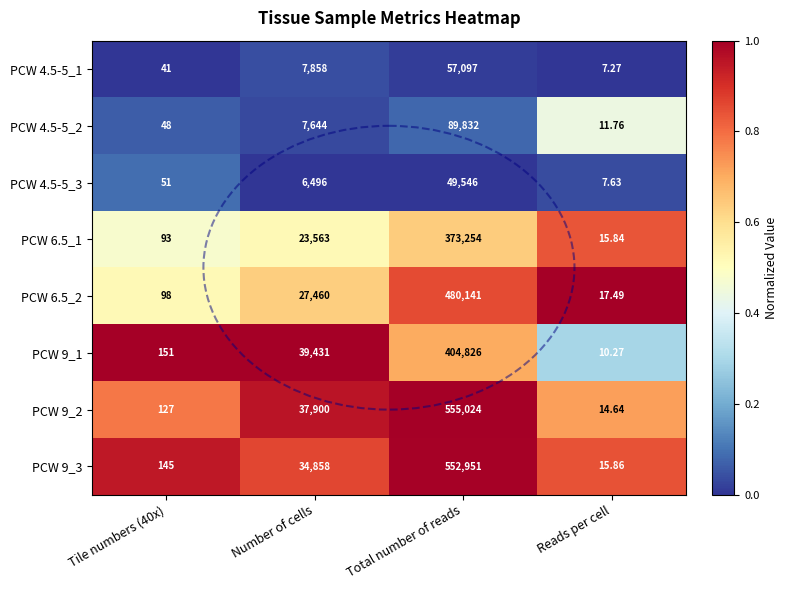

At which category is the sum across all series the highest?

Total number of reads